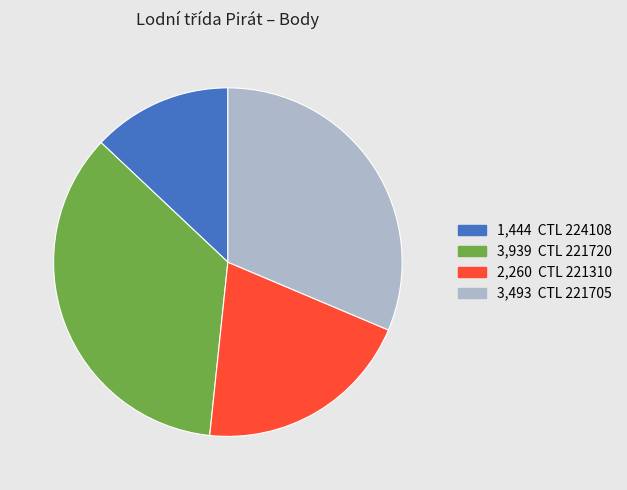

Does any single category account for the majority?

No